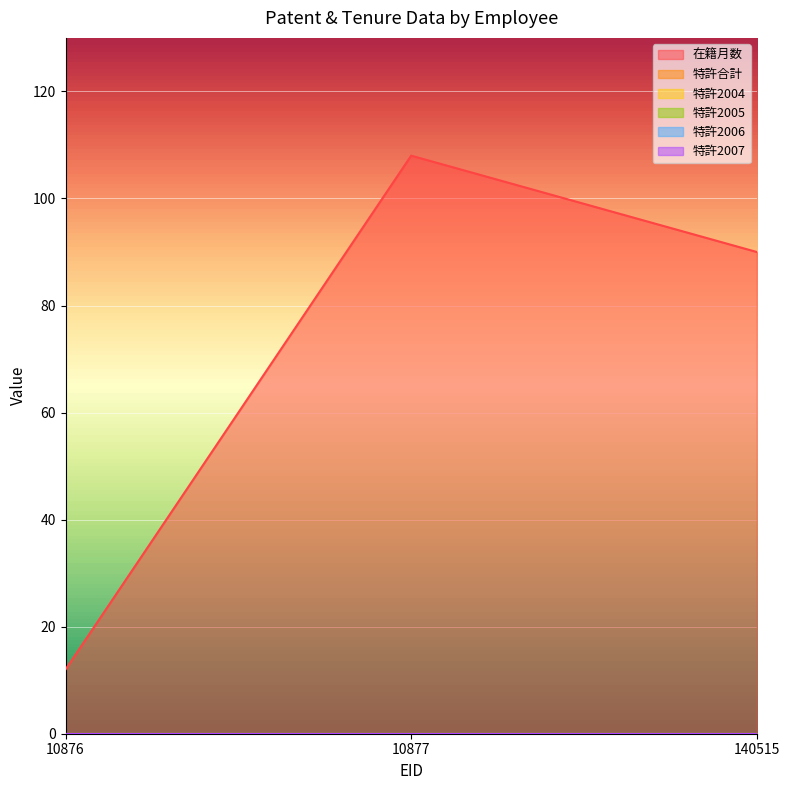

How many data points does each series have?

3